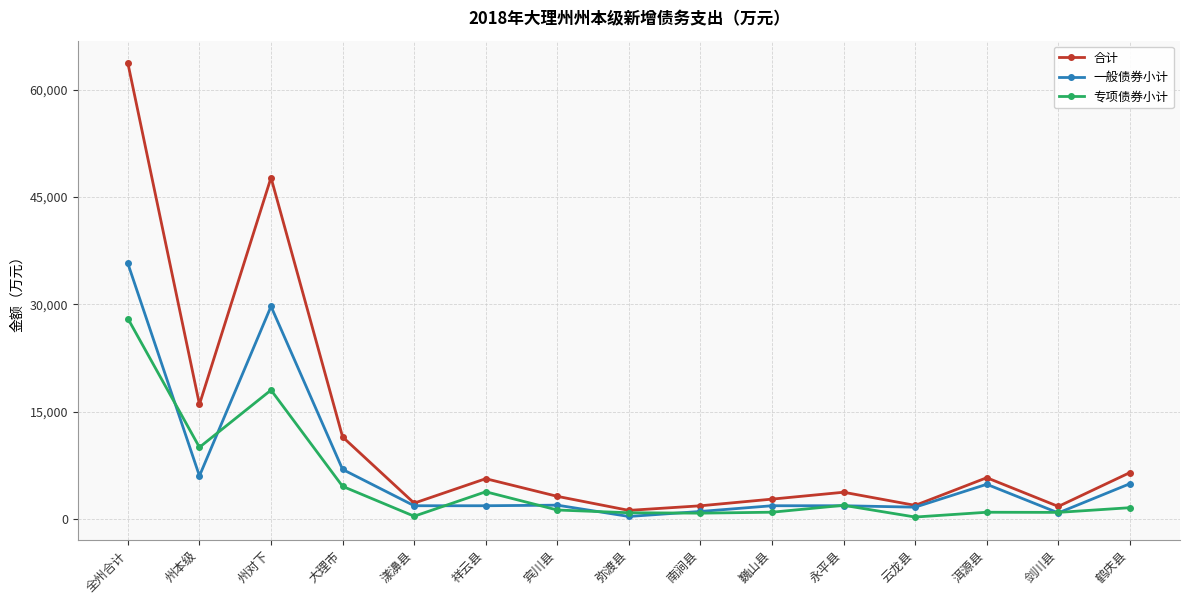

How many distinct data groups are displayed?

3